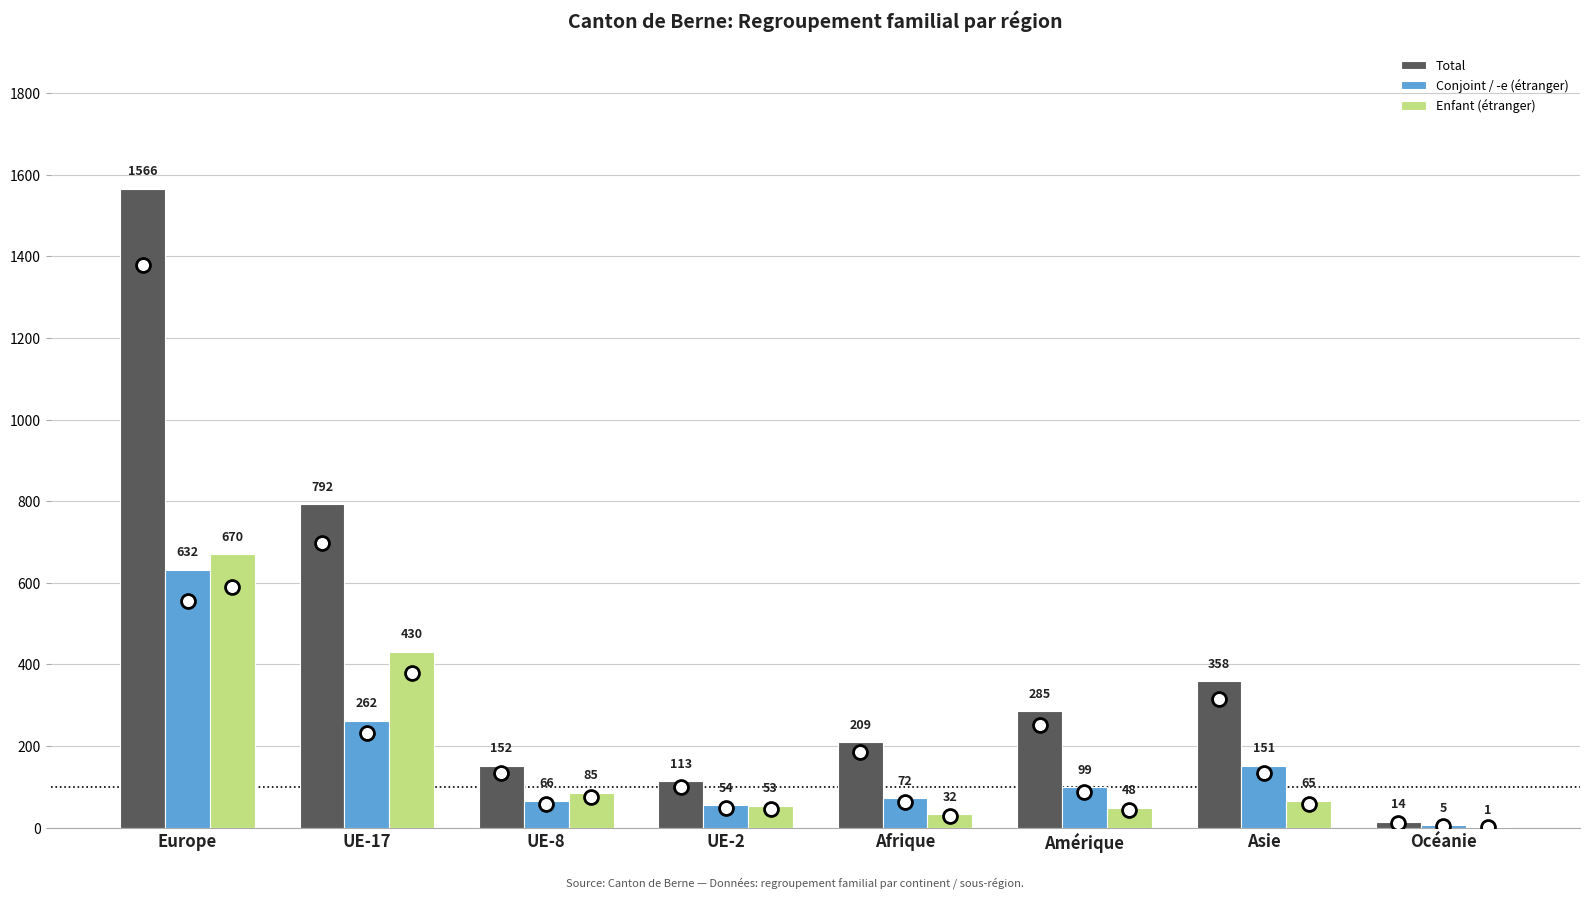

What is the spread (max minus min) of values at UE-17?

530